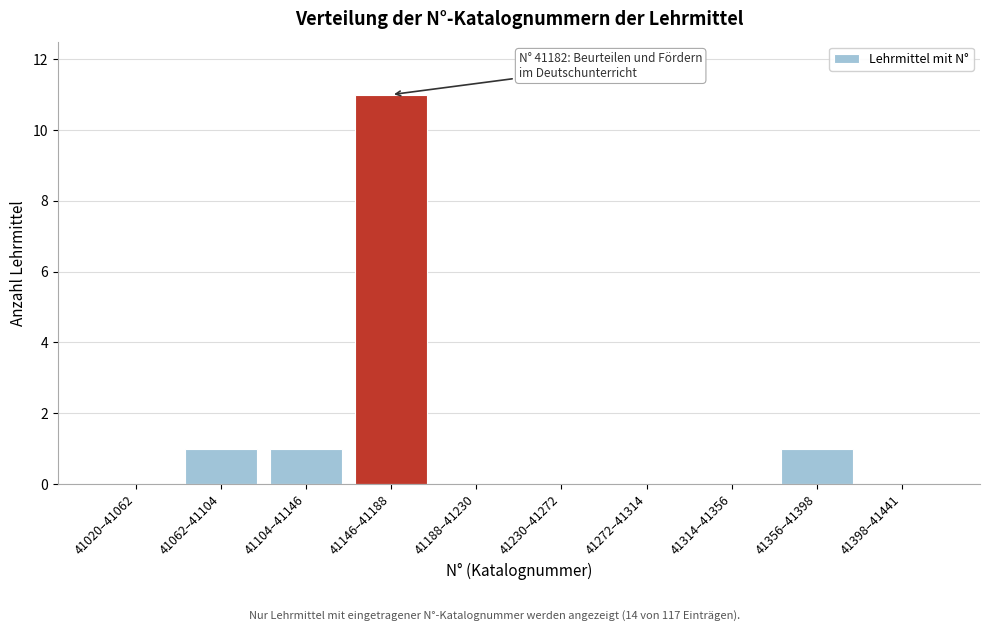

Reading right to left, list all the values displayed in this chart.

41398–41441=0	41356–41398=1	41314–41356=0	41272–41314=0	41230–41272=0	41188–41230=0	41146–41188=11	41104–41146=1	41062–41104=1	41020–41062=0